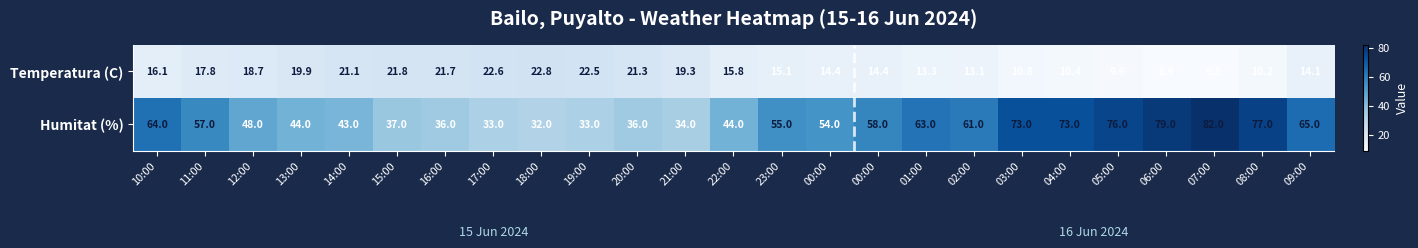

Between 13:00 and 05:00, which series saw the biggest shift?

Humitat (%)